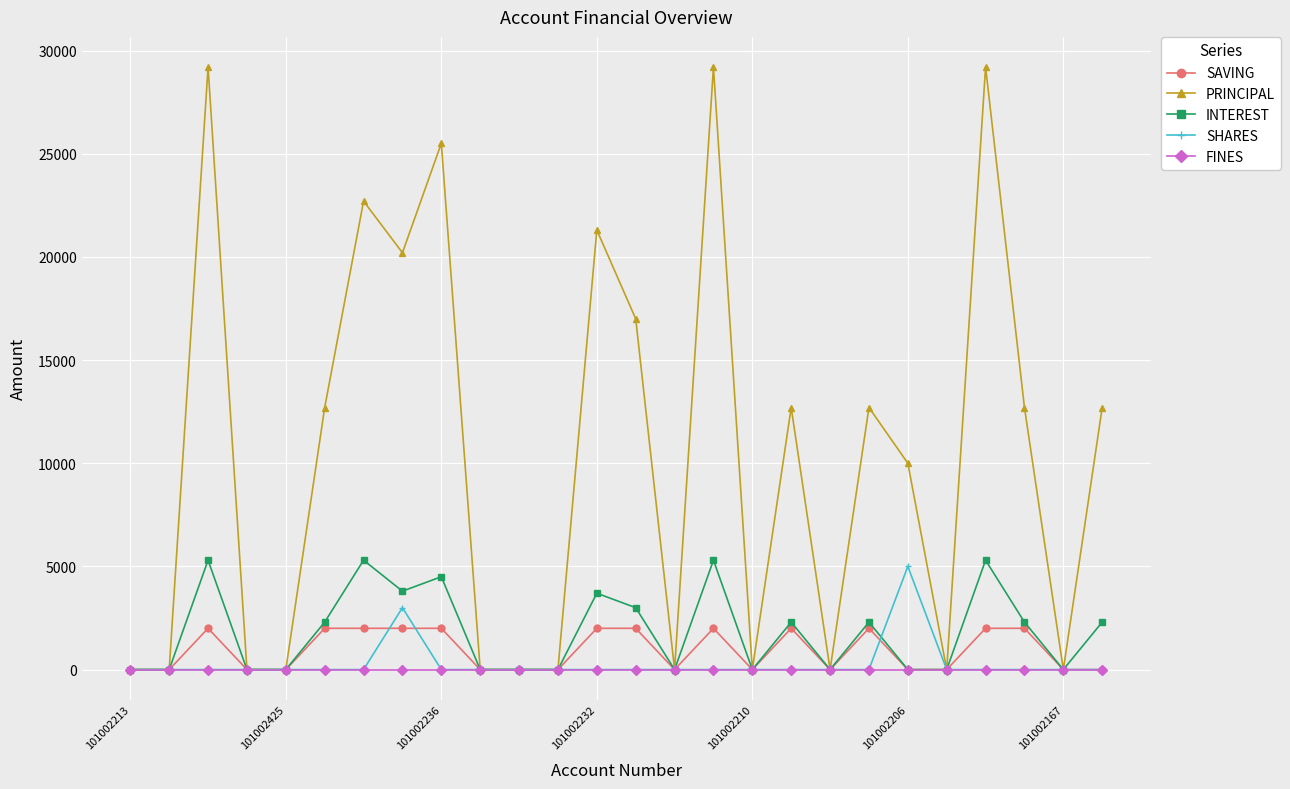

What is the maximum value shown in the chart?

29200